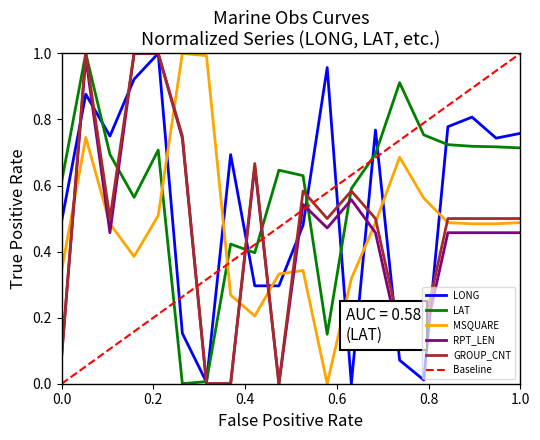

Which series has the largest total across all categories?

LAT